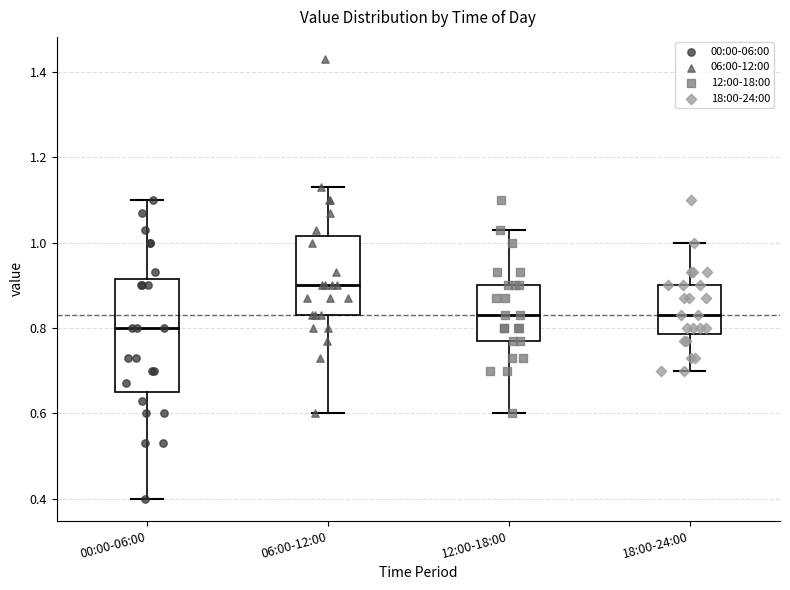

Reading left to right, transcribe this box plot: for each box, give where its median line is, the range the box spans, and where its two whiskers end, as read against the y-axis. The values are not printed on the chart, so give them approximately, as read against the axis.

00:00-06:00: median 0.80, box 0.66 to 0.92, whiskers 0.40 to 1.10
06:00-12:00: median 0.90, box 0.84 to 1.02, whiskers 0.60 to 1.14
12:00-18:00: median 0.84, box 0.78 to 0.90, whiskers 0.60 to 1.04
18:00-24:00: median 0.84, box 0.78 to 0.90, whiskers 0.70 to 1.00